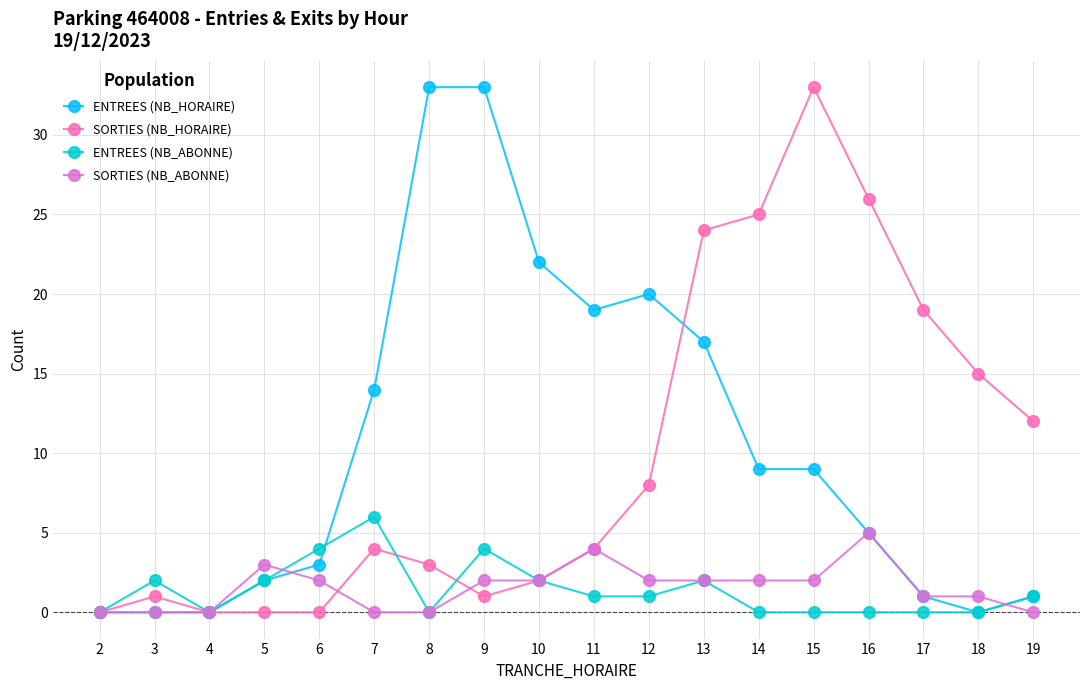

How many lines are shown in the chart?

4